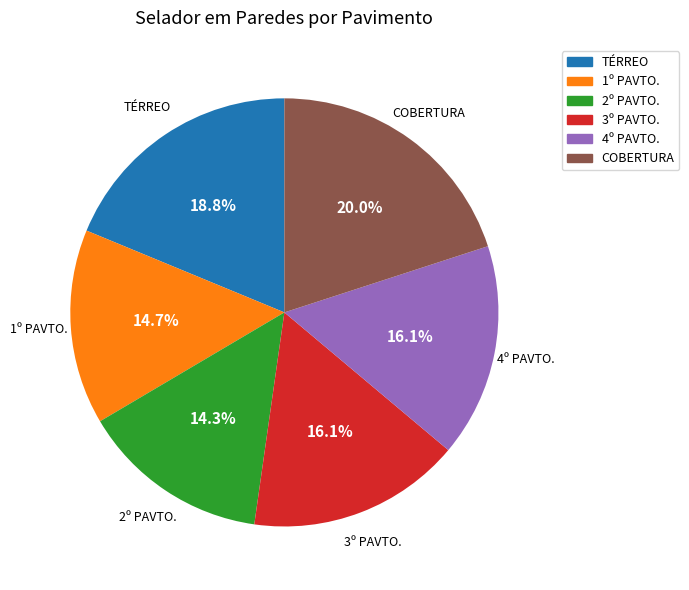

To the nearest percent, what portion does 4º PAVTO. represent?

16%